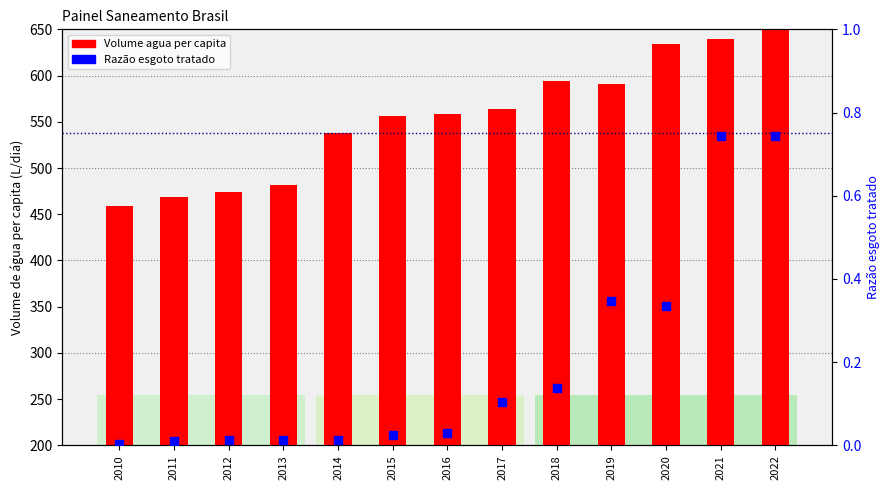

Which series has the widest spread of Y values?

Volume agua per capita (L/dia)